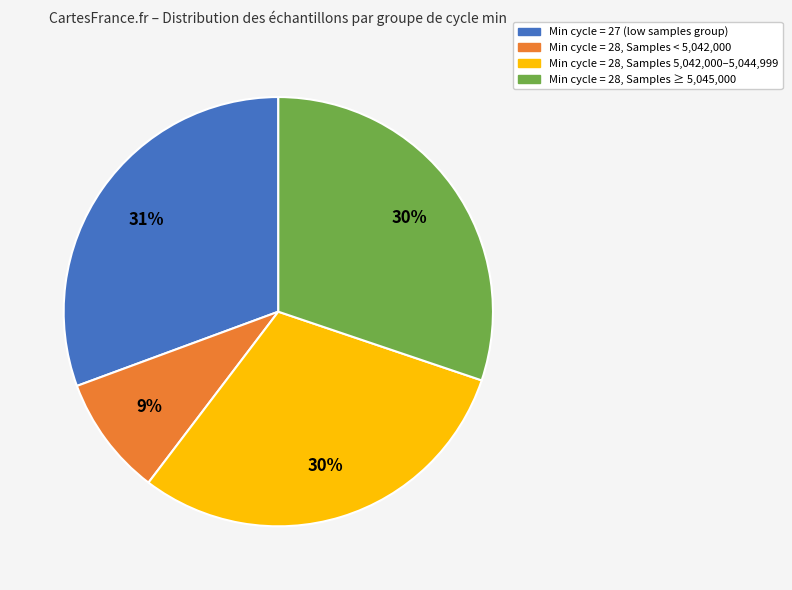

Does any single category account for the majority?

No